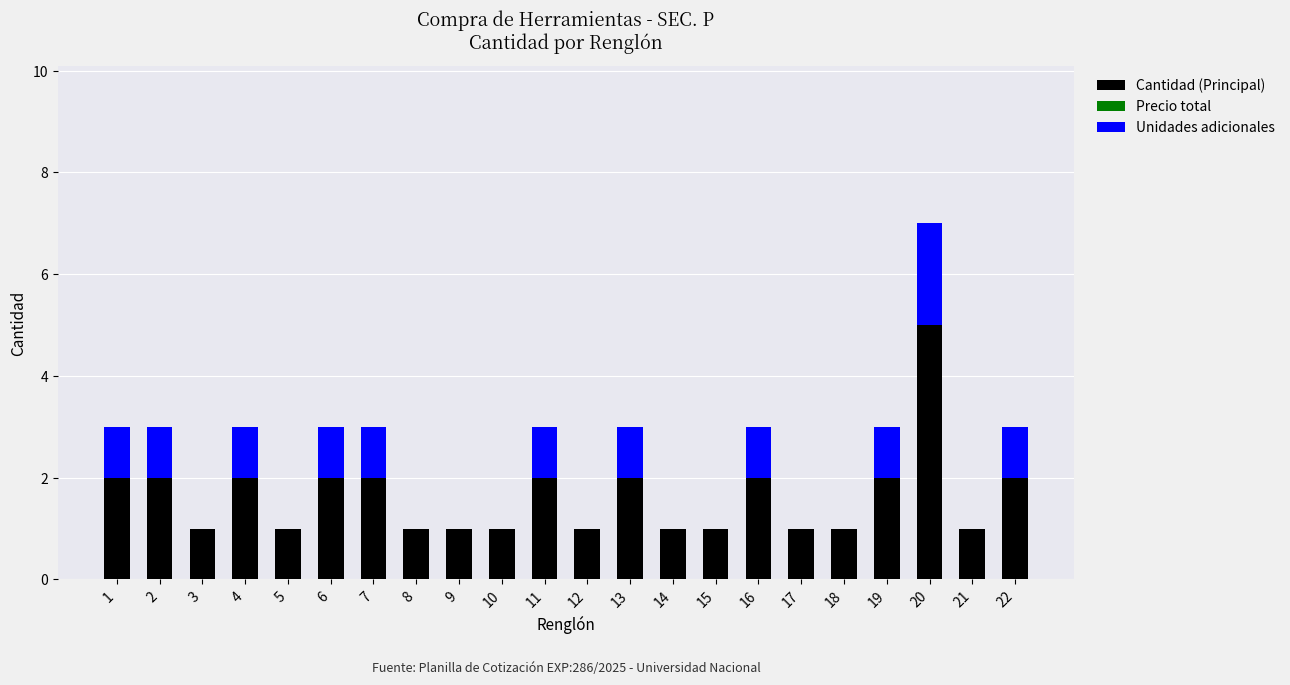

Are the bars grouped side by side (vs. stacked)?

No